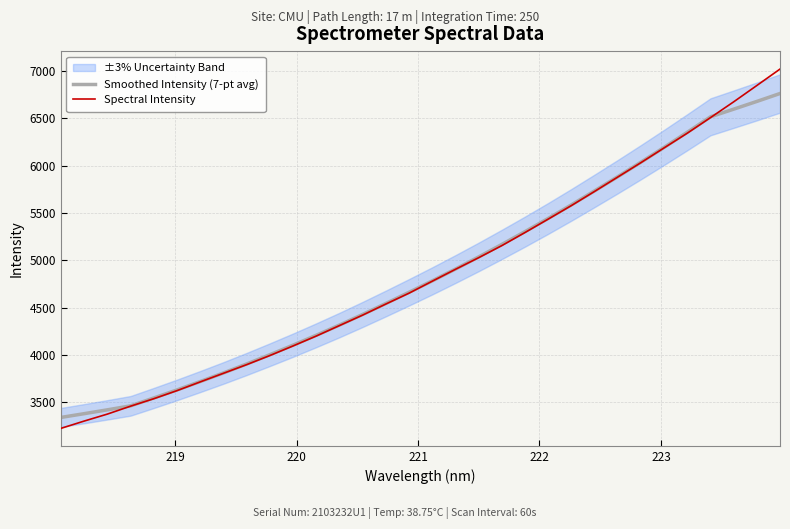

List the series in order of their overall mean, lowest first.

Smoothed Intensity (7-pt avg), Spectral Intensity